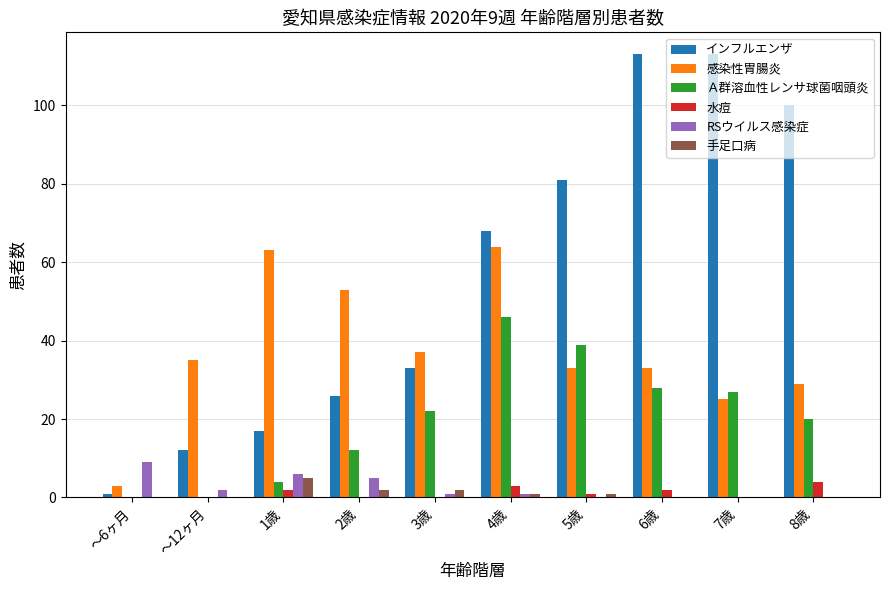

The value of インフルエンザ at ～12ヶ月 is 7. True or false?

False